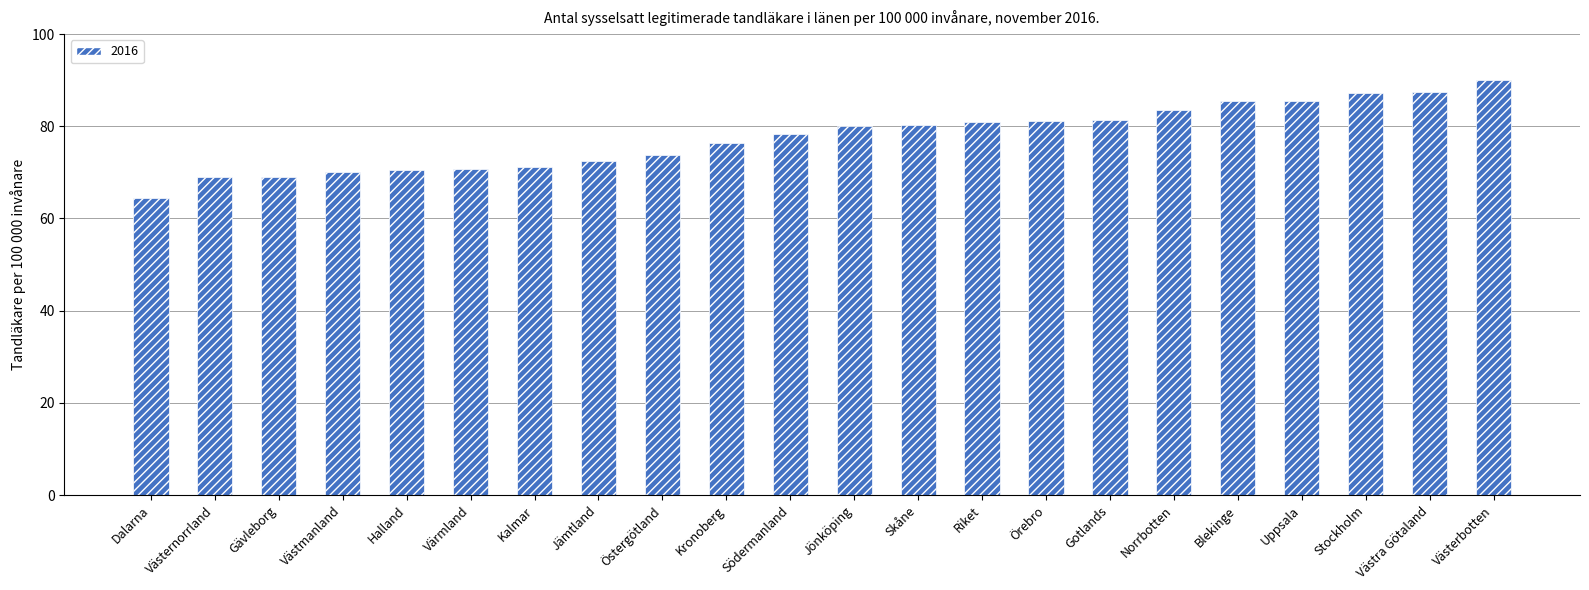

What is the approximate value at Dalarna?

64.5